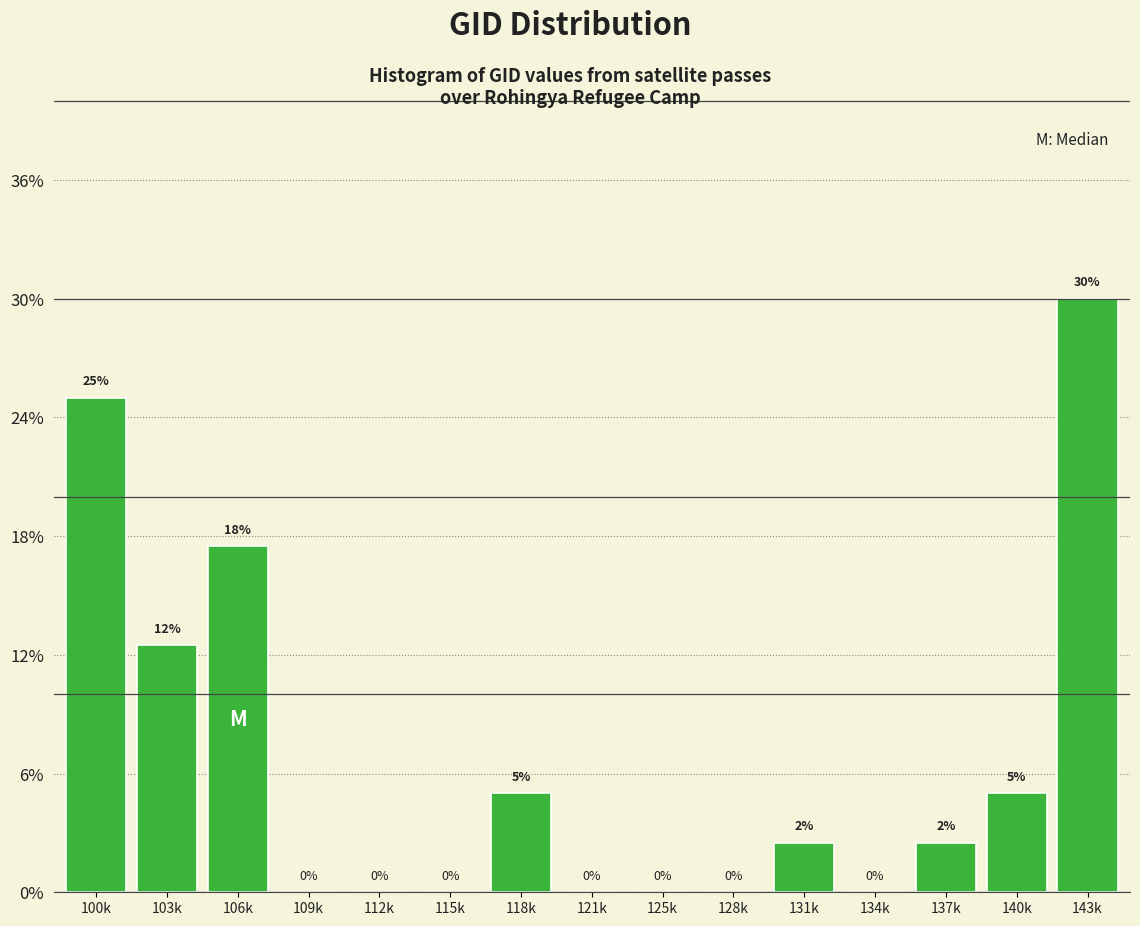

What is the maximum value shown in the chart?

30.0